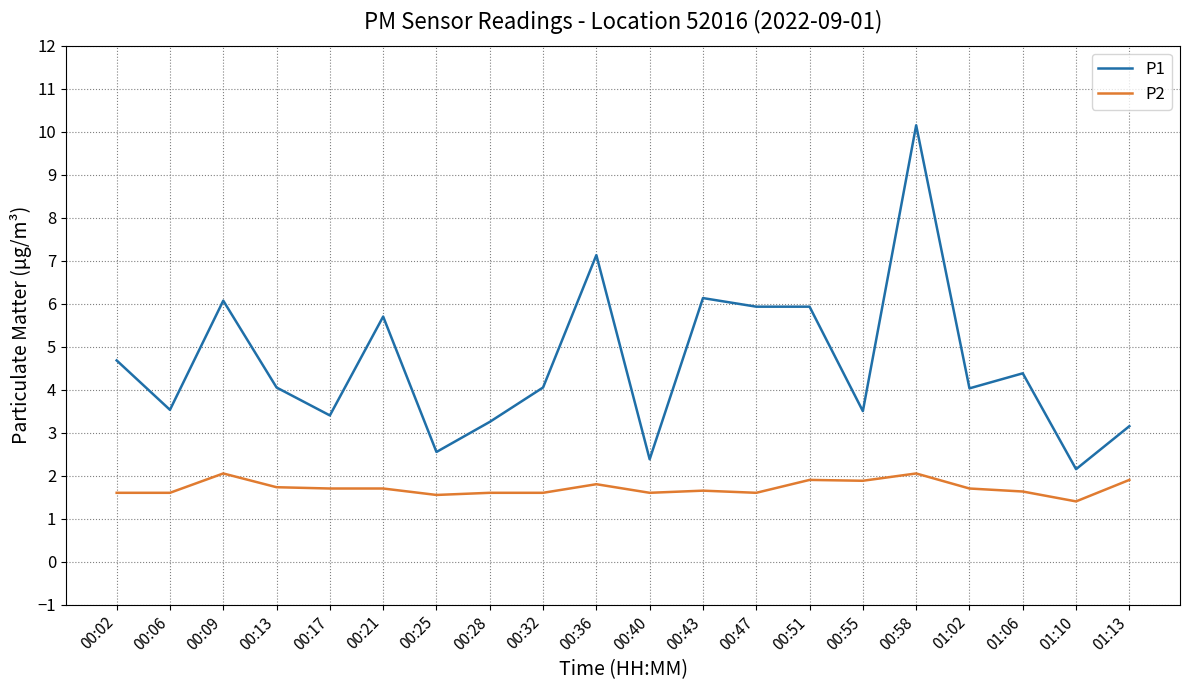

Which series has the largest range (max minus min)?

P1